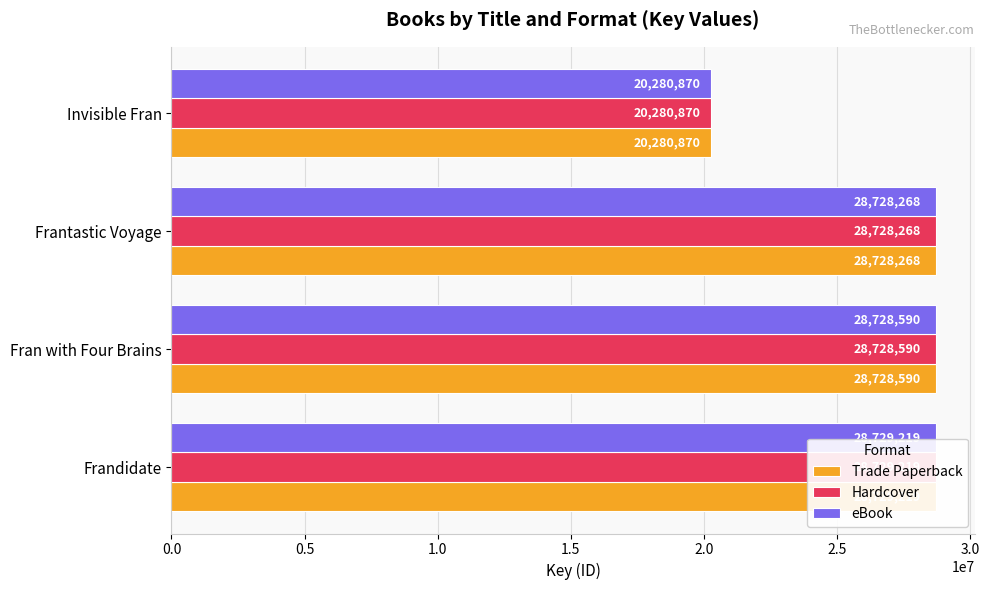

What is the highest value of the Hardcover series?

28729219